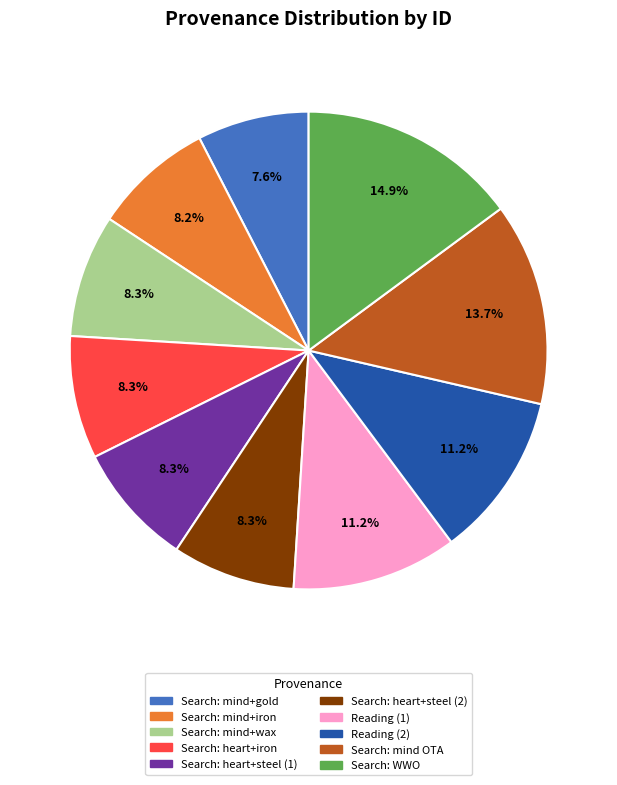

Is there any slice that represents more than half of the pie?

No